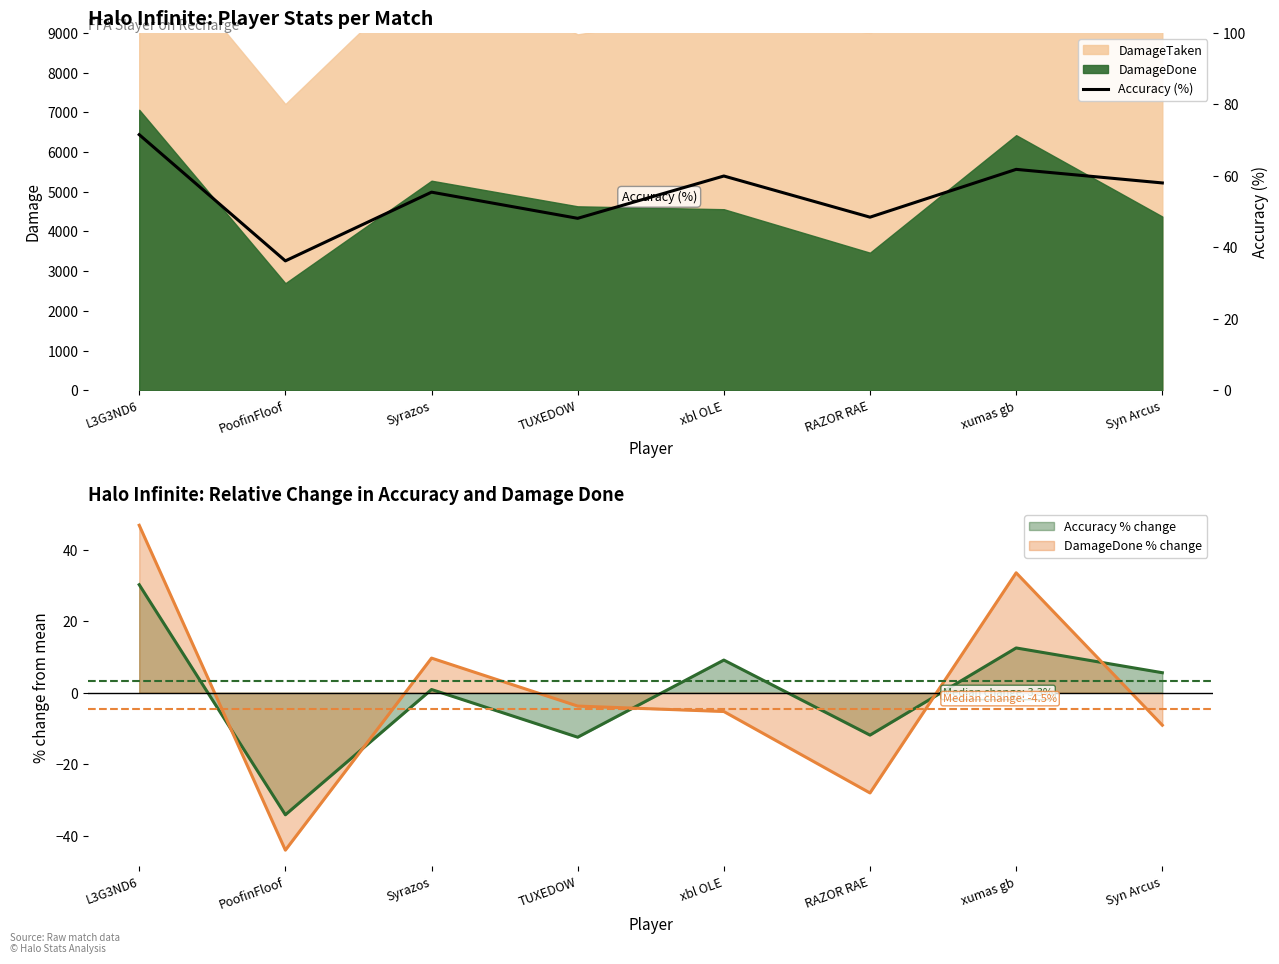

At which label does the data first exceed 58?

L3G3ND6